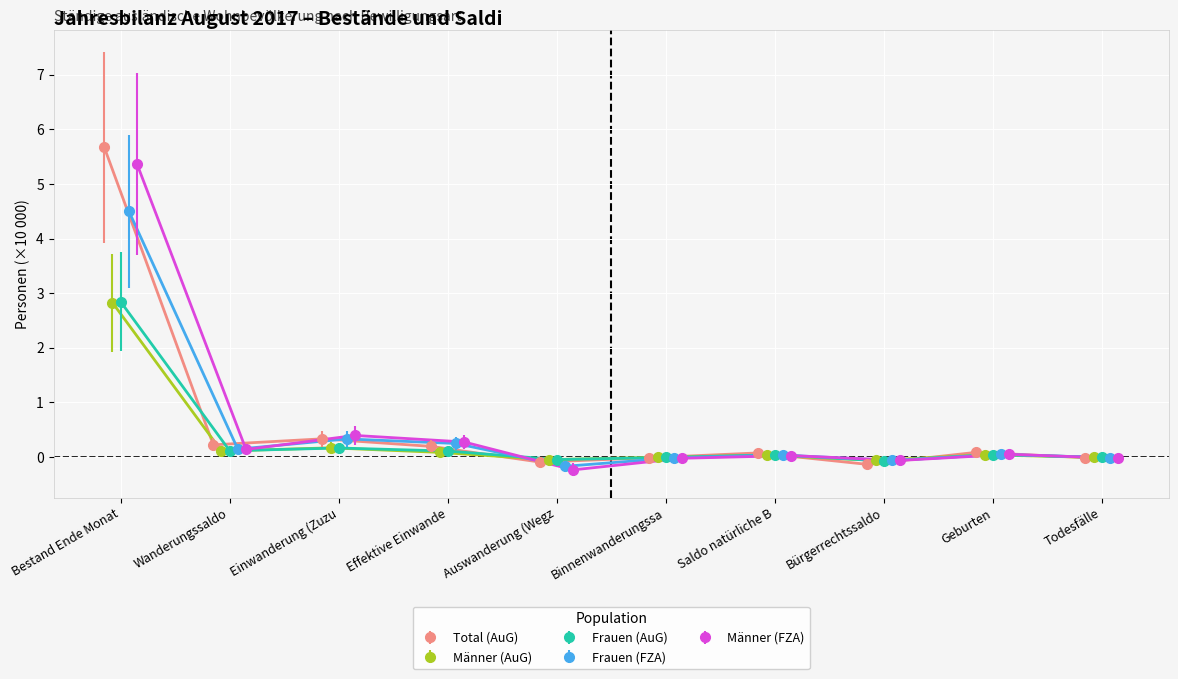

True or false: Männer (FZA) has a value of 0.1 at Wanderungssaldo.

True